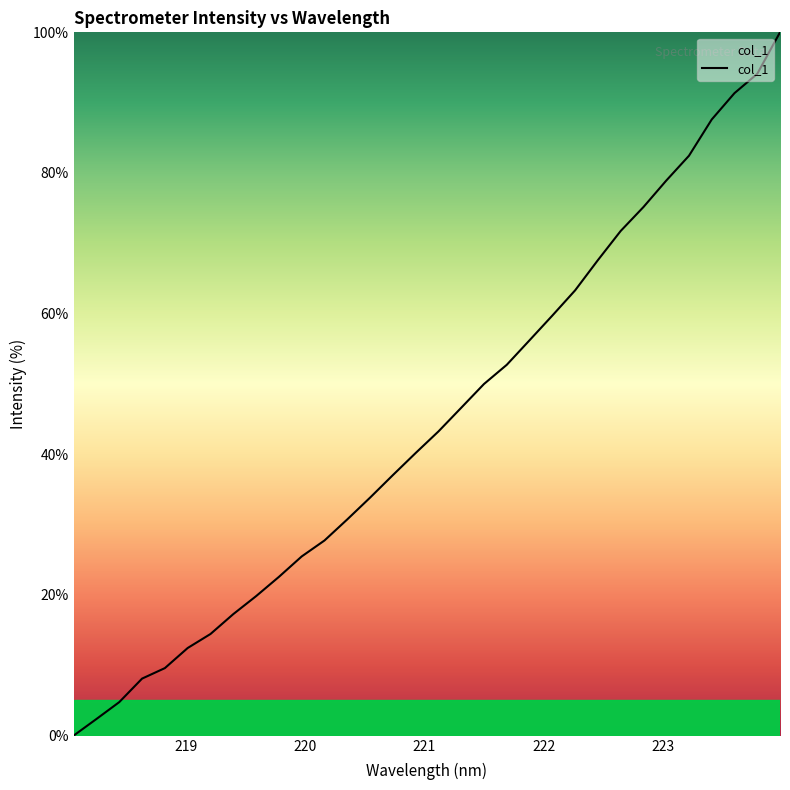

What is the difference between the maximum and minimum values?

100.0